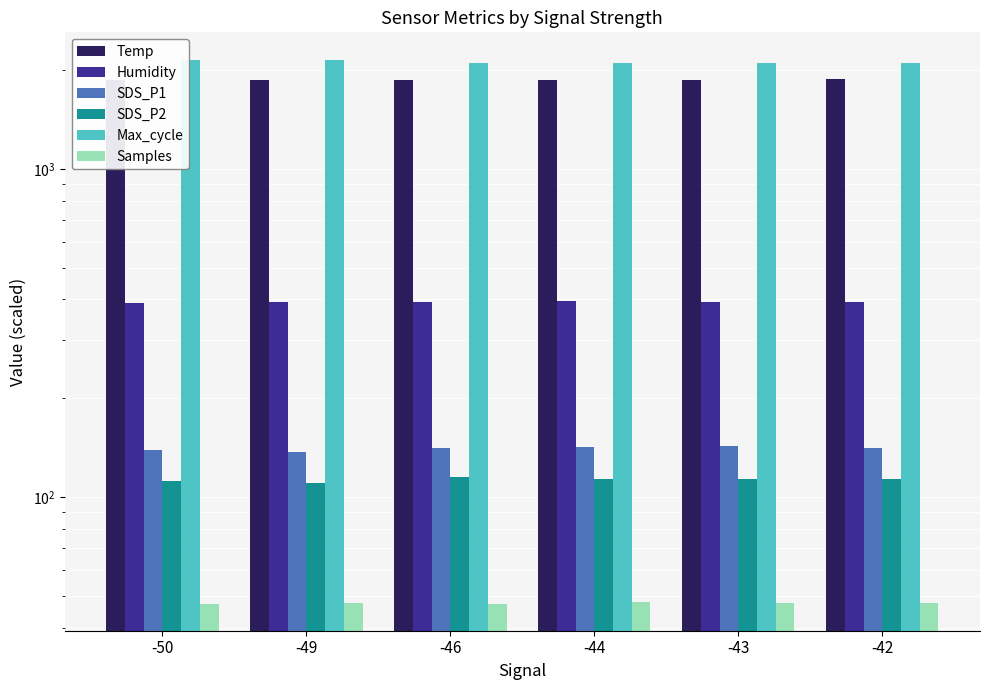

The value of Humidity at -43 is 393.0. True or false?

True